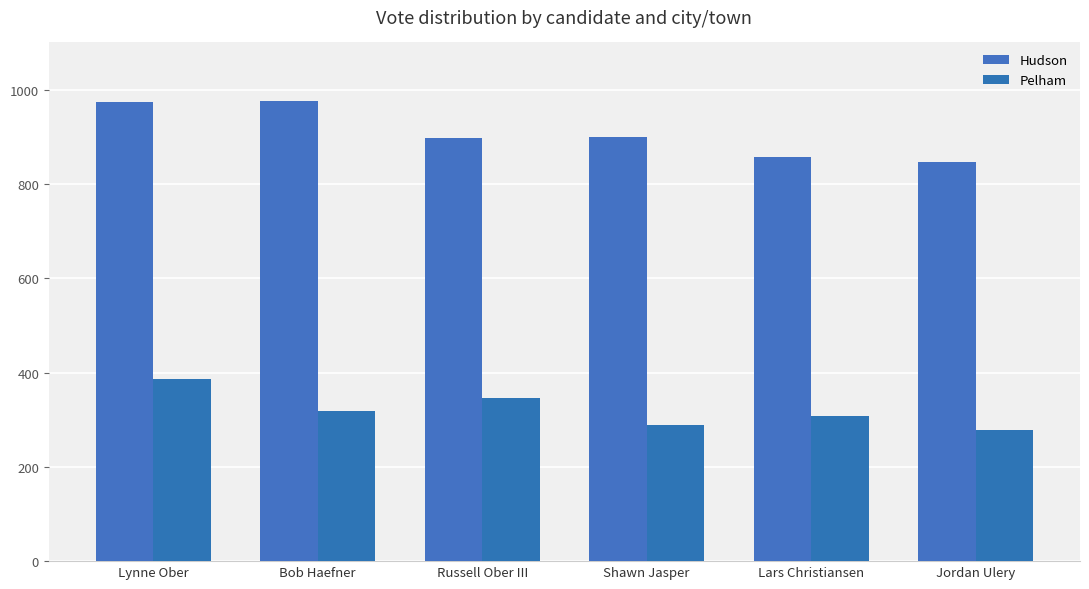

Reading left to right, list all the values displayed in this chart.

Hudson: Lynne Ober=973	Bob Haefner=975	Russell Ober III=897	Shawn Jasper=900	Lars Christiansen=858	Jordan Ulery=847
Pelham: Lynne Ober=387	Bob Haefner=318	Russell Ober III=345	Shawn Jasper=289	Lars Christiansen=307	Jordan Ulery=278